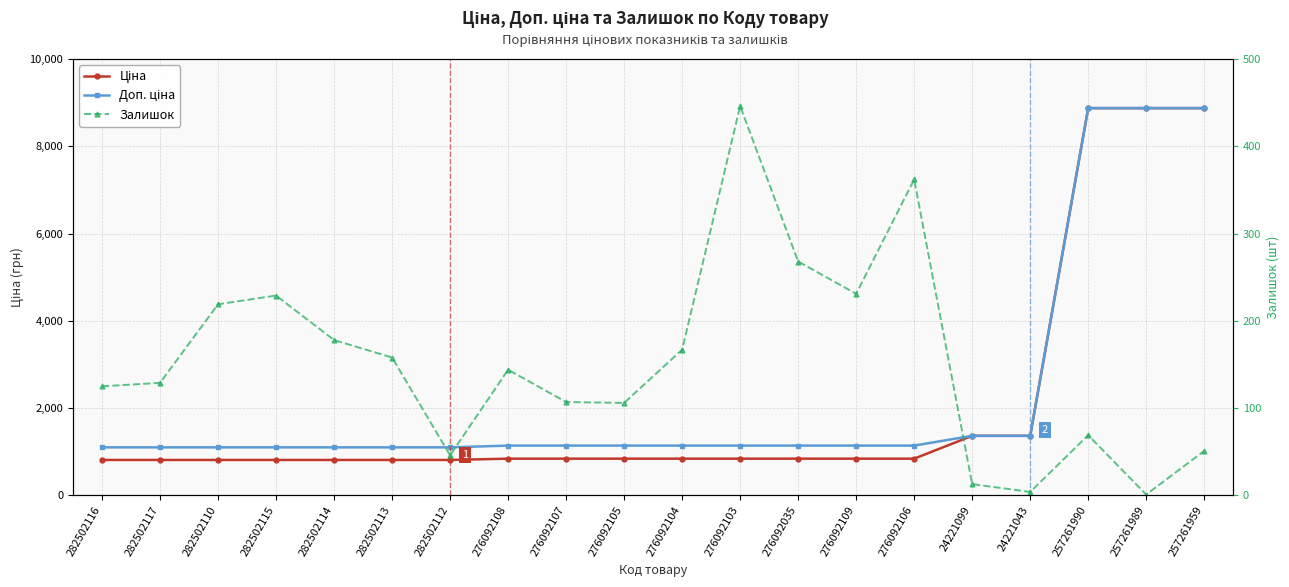

Which series has the largest total across all categories?

Доп. ціна